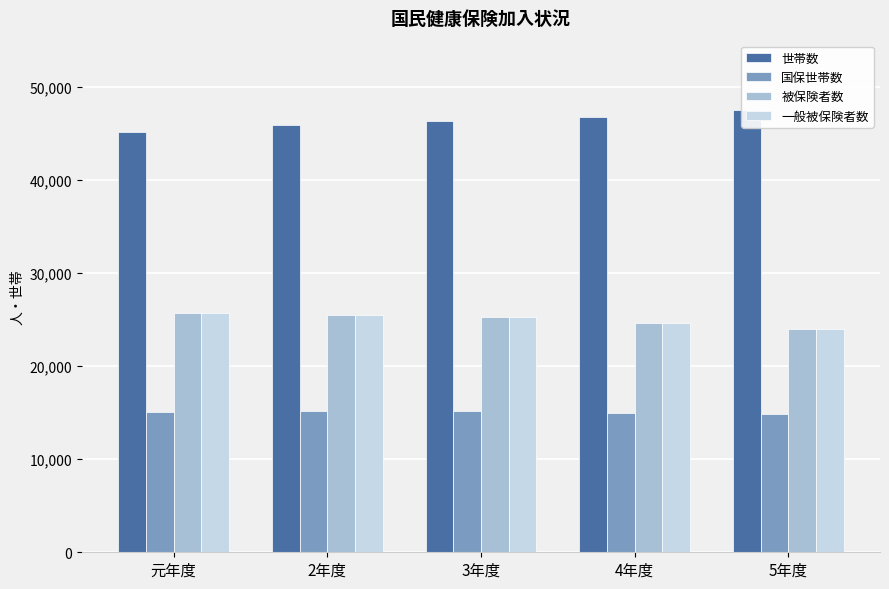

What is the value of the 国保世帯数 bar at the 4th from the left?

15024